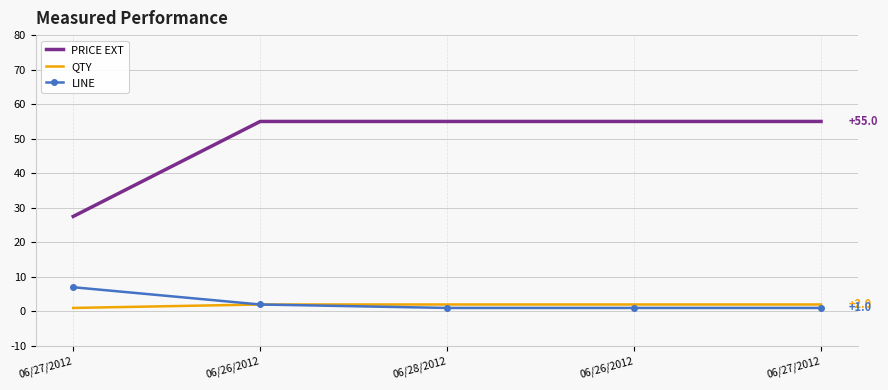

What are all the series names shown in the legend?

PRICE EXT, QTY, LINE